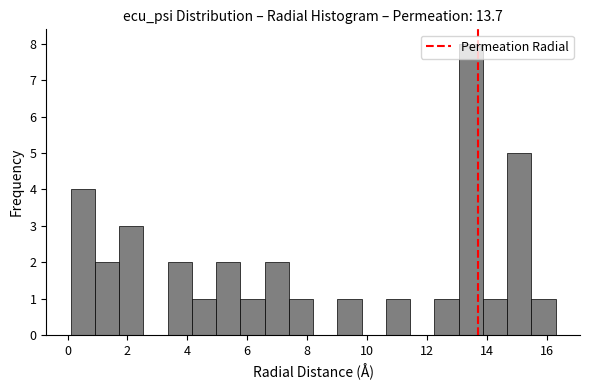

Reading left to right, transcribe this chart: for each bar, give the range it covers on the x-axis and its height. Neither the bar edges nor the heights are printed on the chart, so give them approximately, as read against the axes.

0.2 to 1.0: 4
1.0 to 1.8: 2
1.8 to 2.6: 3
2.6 to 3.4: 0
3.4 to 4.2: 2
4.2 to 5.0: 1
5.0 to 5.8: 2
5.8 to 6.6: 1
6.6 to 7.4: 2
7.4 to 8.2: 1
8.2 to 9.0: 0
9.0 to 9.8: 1
9.8 to 10.6: 0
10.6 to 11.4: 1
11.4 to 12.2: 0
12.2 to 13.0: 1
13.0 to 13.8: 8
13.8 to 14.6: 1
14.6 to 15.4: 5
15.4 to 16.4: 1